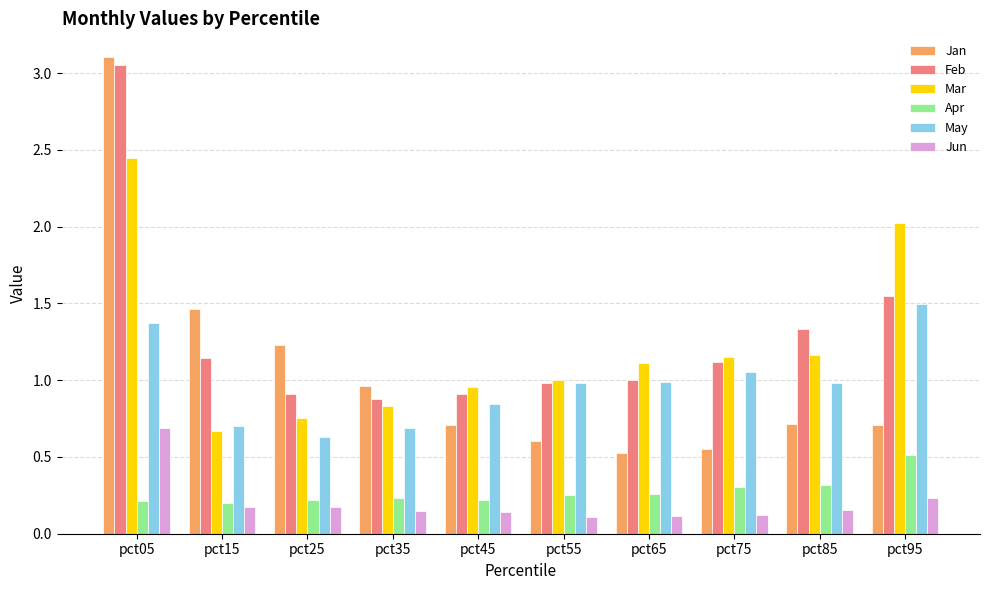

Does the chart contain stacked bars?

No